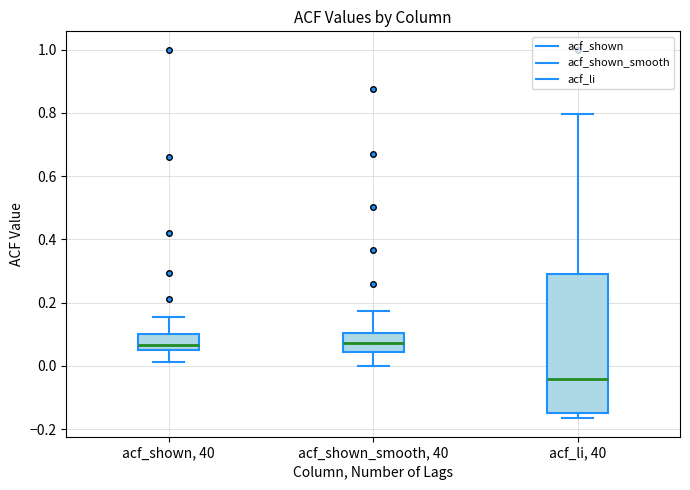

Reading left to right, read every box against the y-axis: the position of its median line, the range the box covers, and the ends of its whiskers. The values are not printed on the chart, so give them approximately, as read against the axis.

acf_shown, 40: median 0.06 (just above the box's lower edge), box 0.06 to 0.10, whiskers 0.02 to 0.16
acf_shown_smooth, 40: median 0.08, box 0.04 to 0.10, whiskers 0.00 to 0.18
acf_li, 40: median -0.04, box -0.14 to 0.30, whiskers -0.16 to 0.80